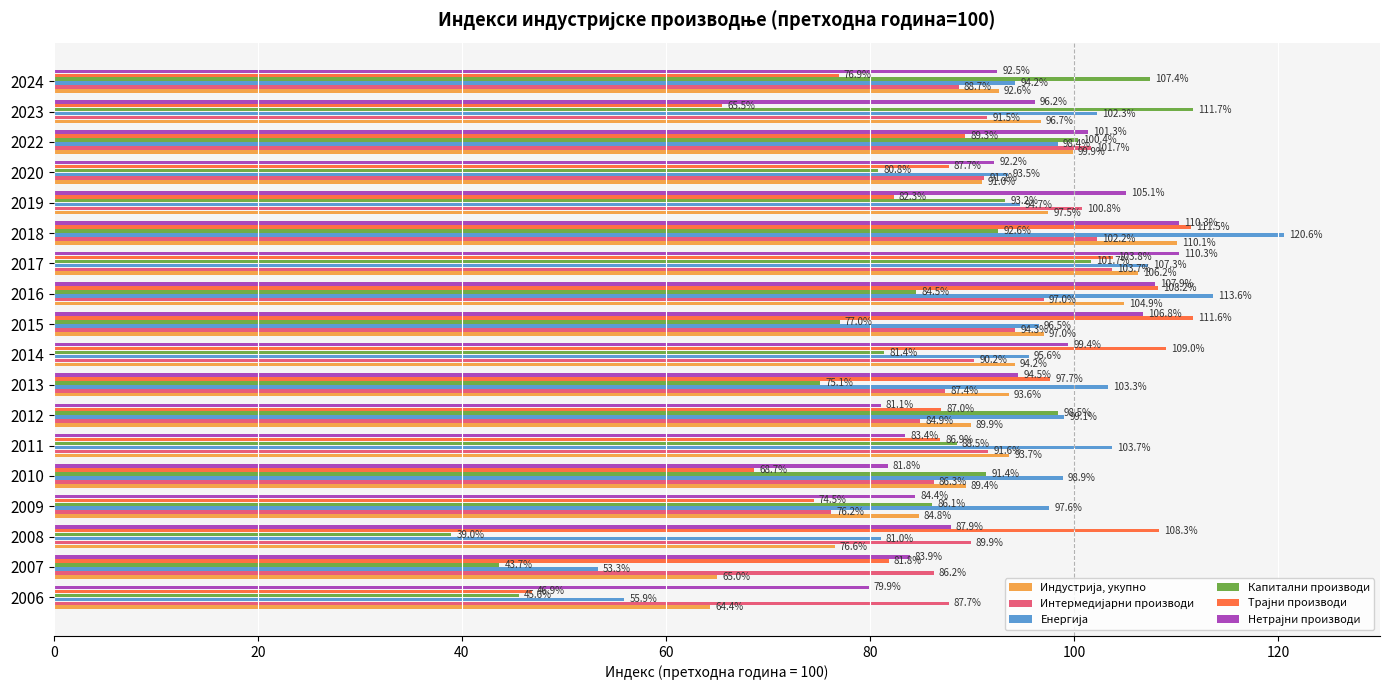

The Капитални производи series shows 125.8 at 2013. True or false?

False